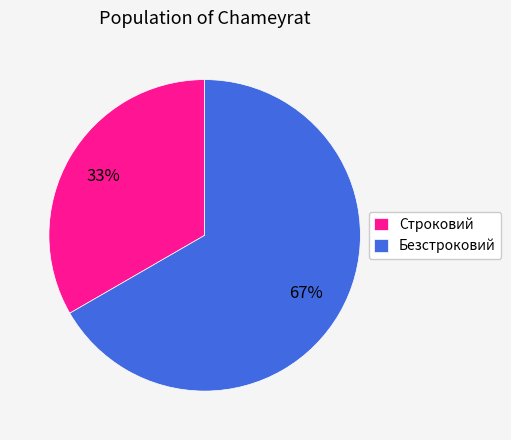

To the nearest percent, what portion does Строковий represent?

33%